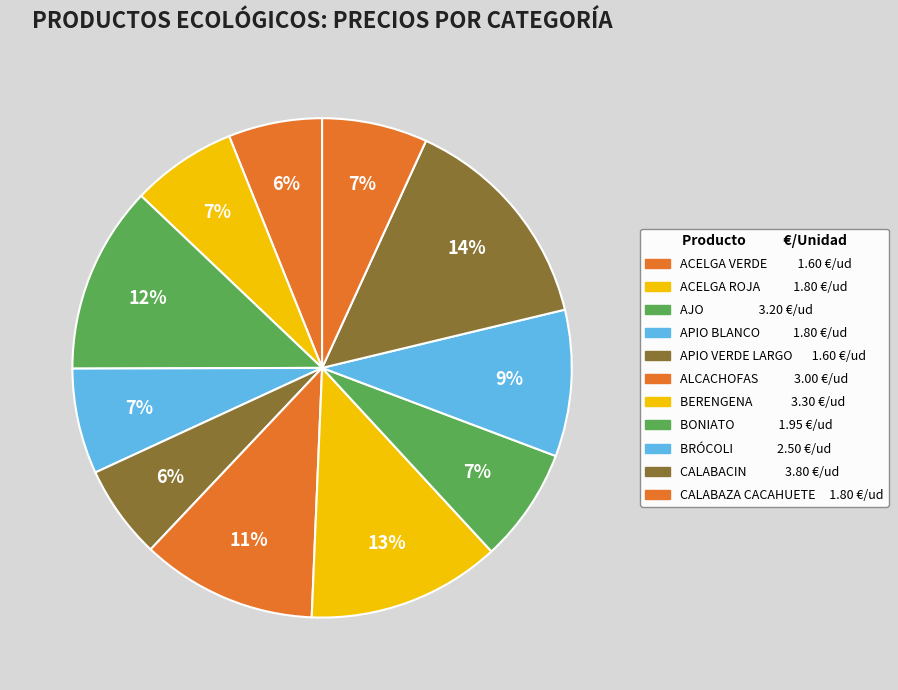

What percentage is the ALCACHOFAS slice, to the nearest percent?

11%